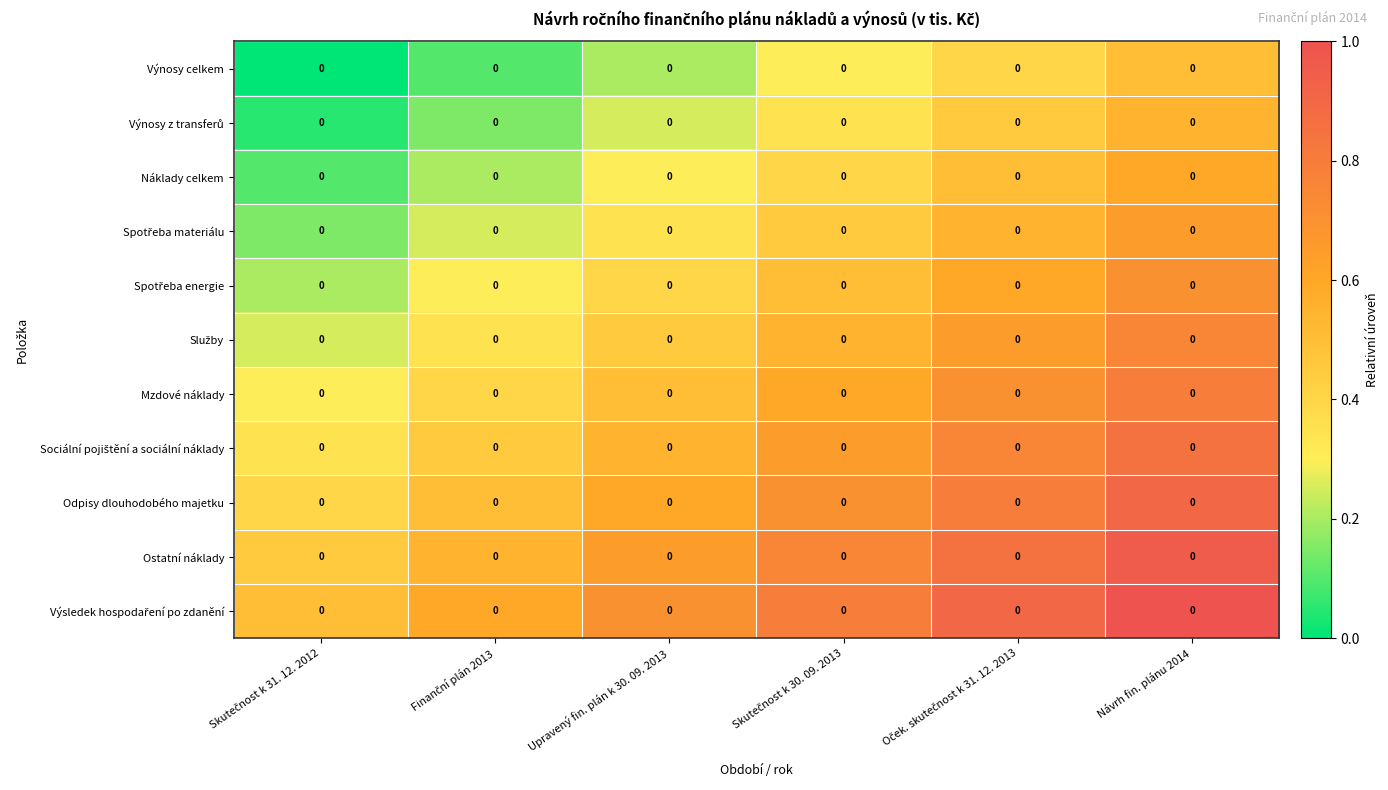

Is it true that Sociální pojištění a sociální náklady equals 0.2 at Oček. skutečnost k 31. 12. 2013?

False